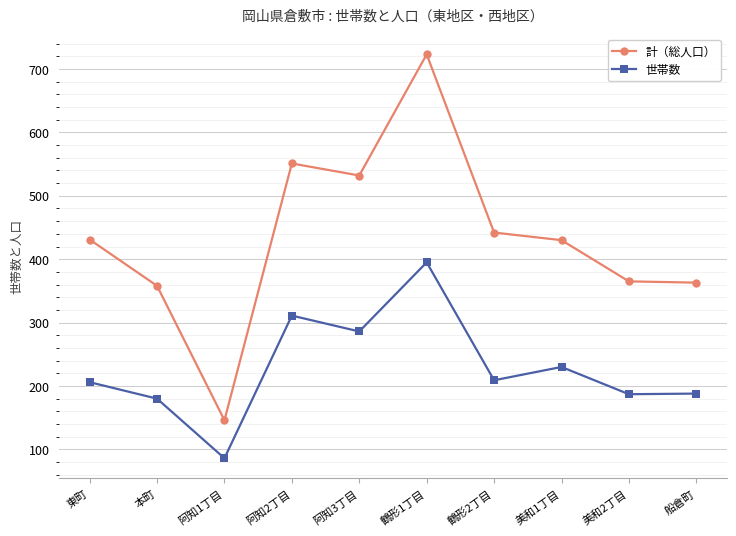

What is the sum of the 計（総人口） values at 鶴形2丁目 and 鶴形1丁目?

1165